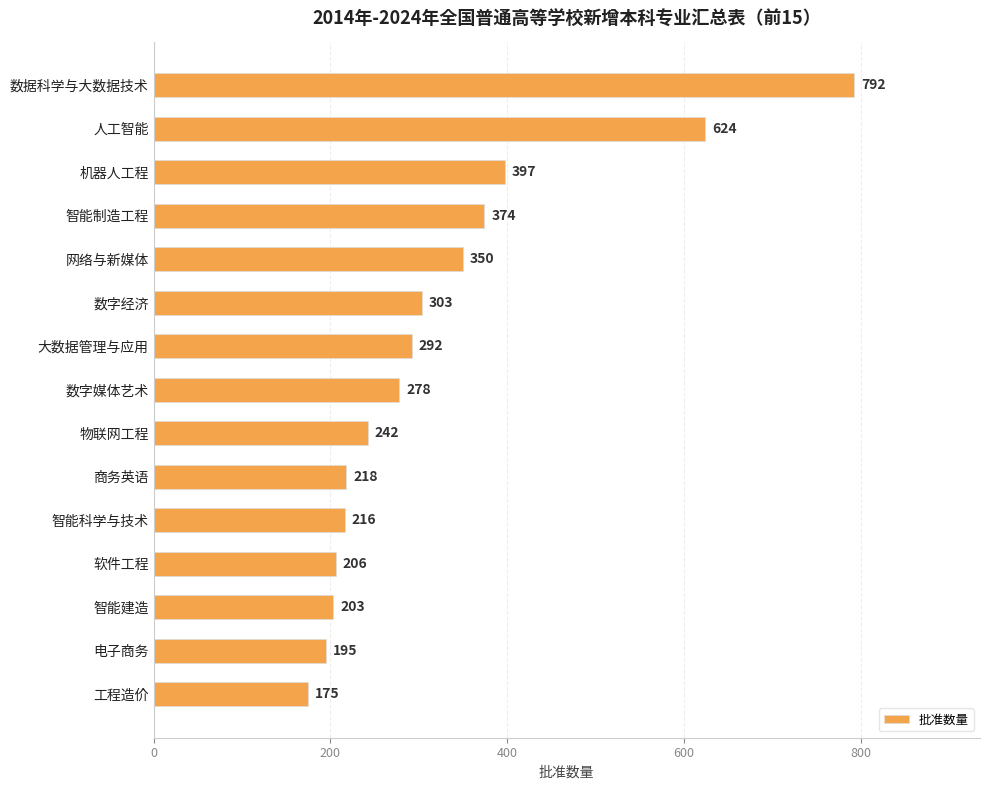

What is the greatest value displayed?

792